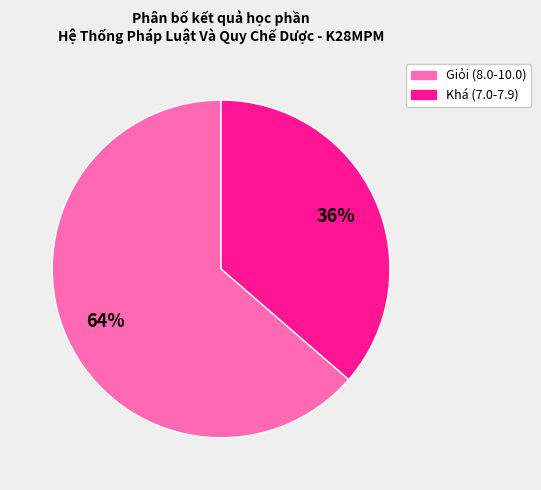

Is there any slice that represents more than half of the pie?

Yes